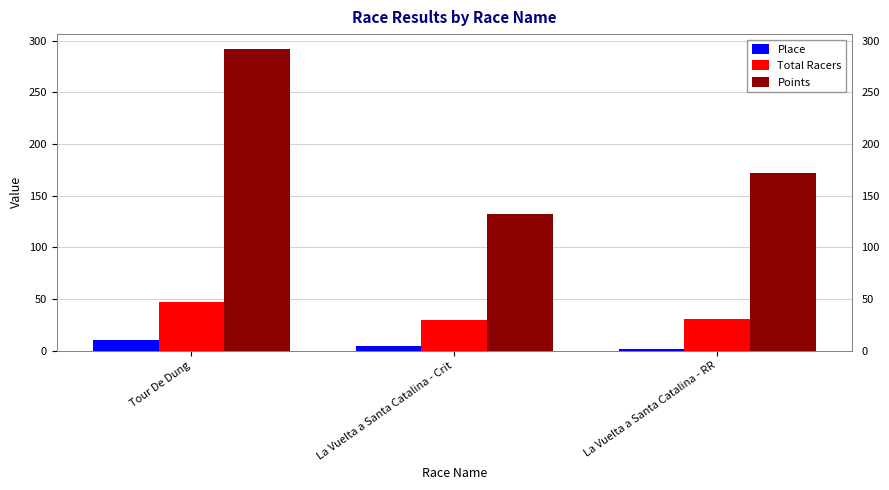

Are the bars grouped side by side (vs. stacked)?

Yes